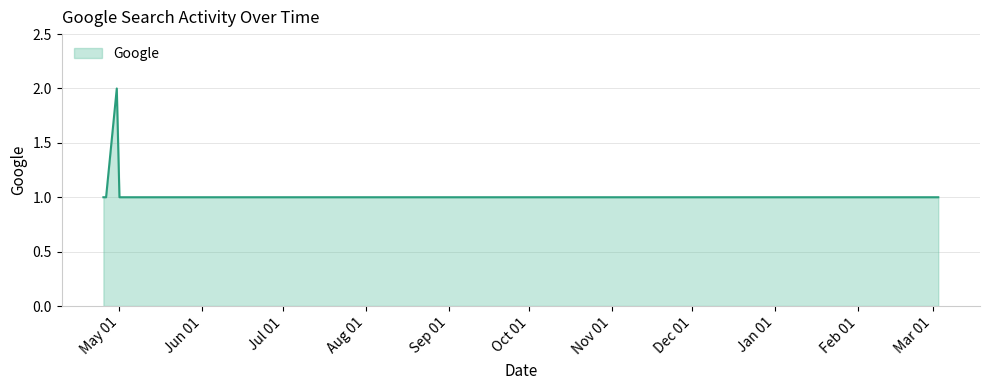

How many lines are shown in the chart?

1